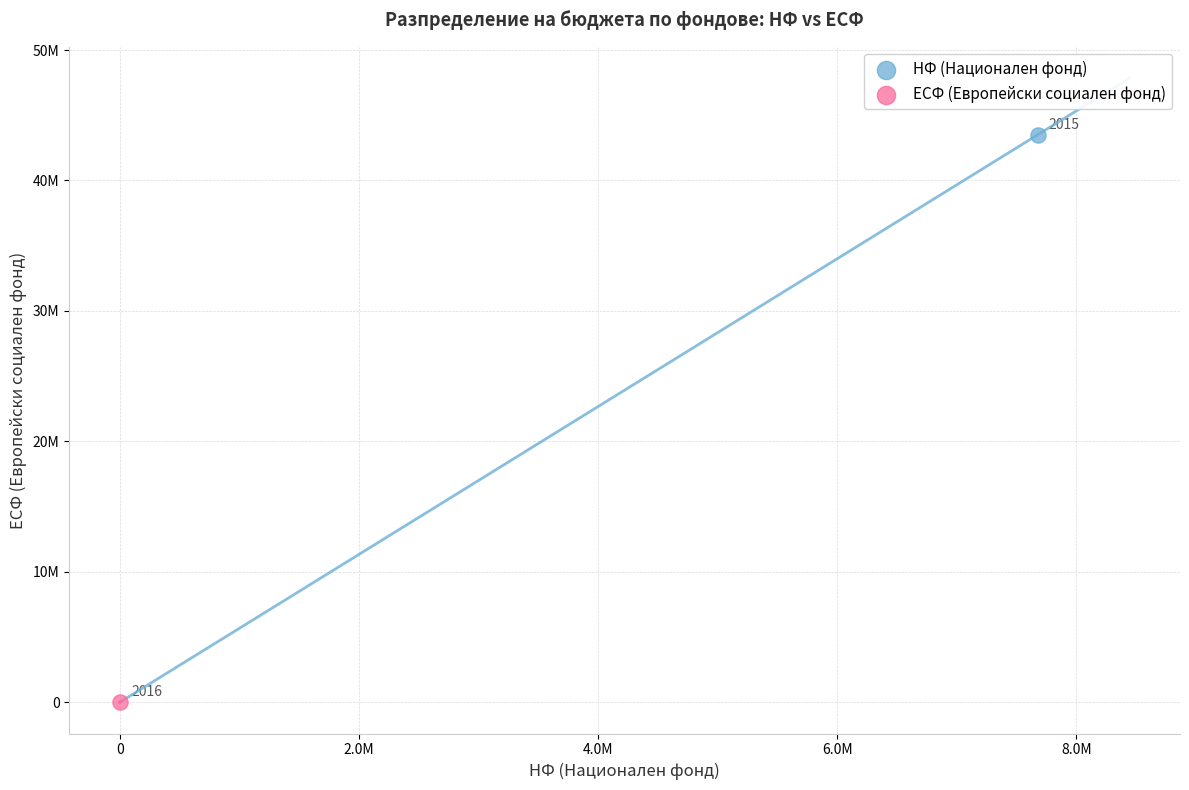

Which series contains the lowest Y value?

ЕСФ (Европейски социален фонд)